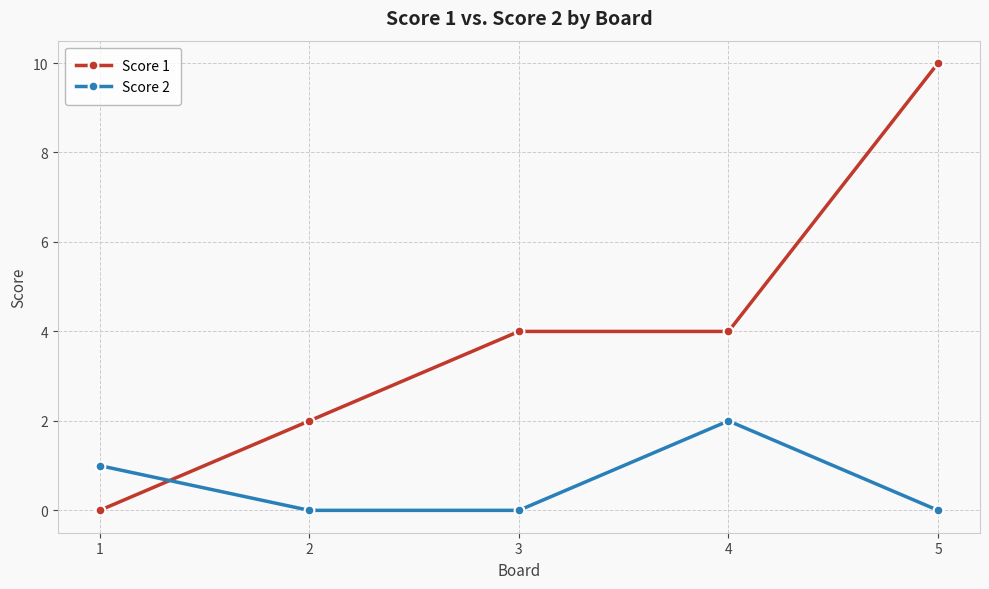

How many lines are shown in the chart?

2